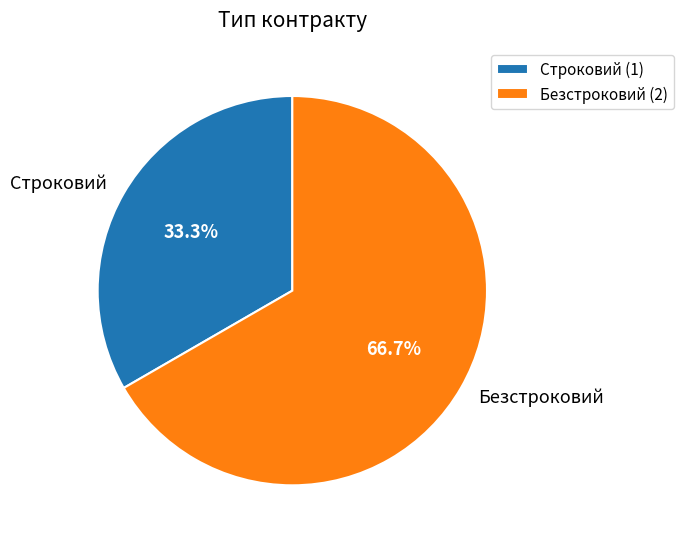

Which category has the biggest portion of the pie?

Безстроковий